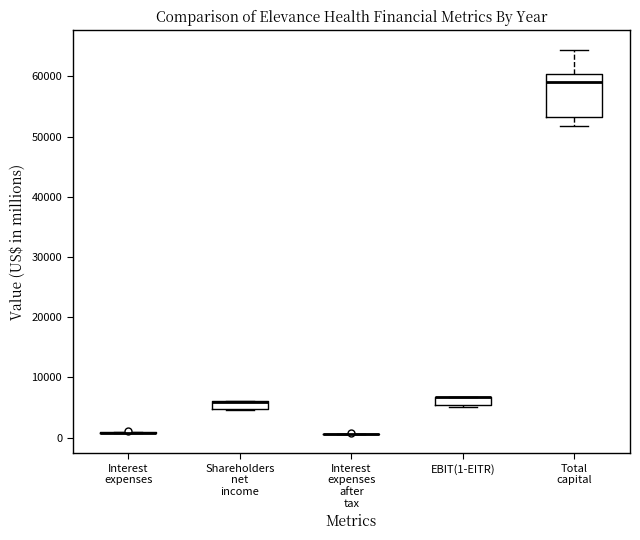

Where is the lower edge of the box for Shareholders net income on the y-axis? The values are not printed on the chart, so give them approximately, as read against the axis.

5000